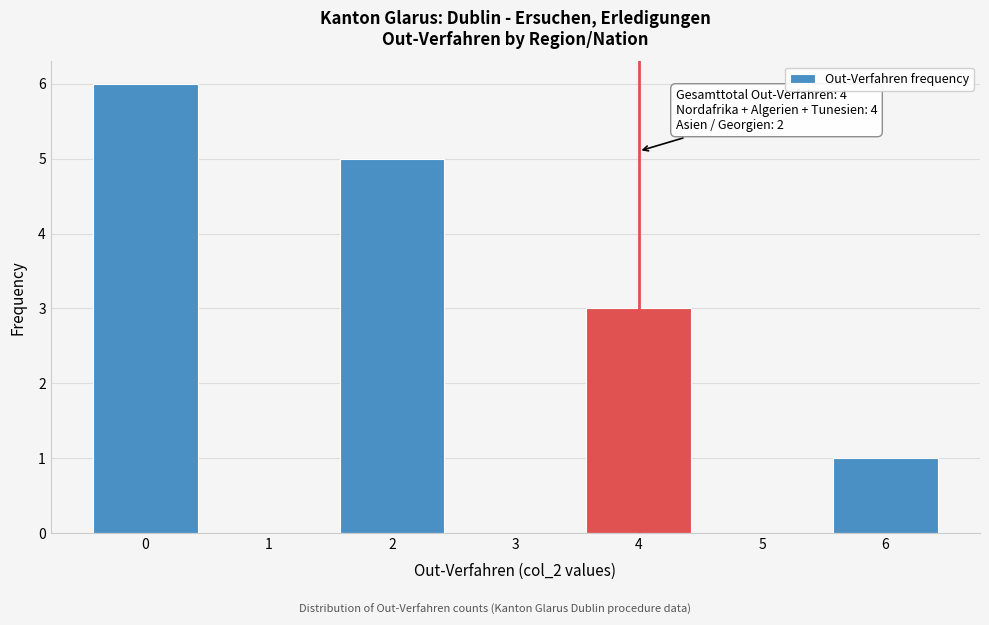

Over which range of the x-axis is the bar tallest?

-0.5 to 0.5